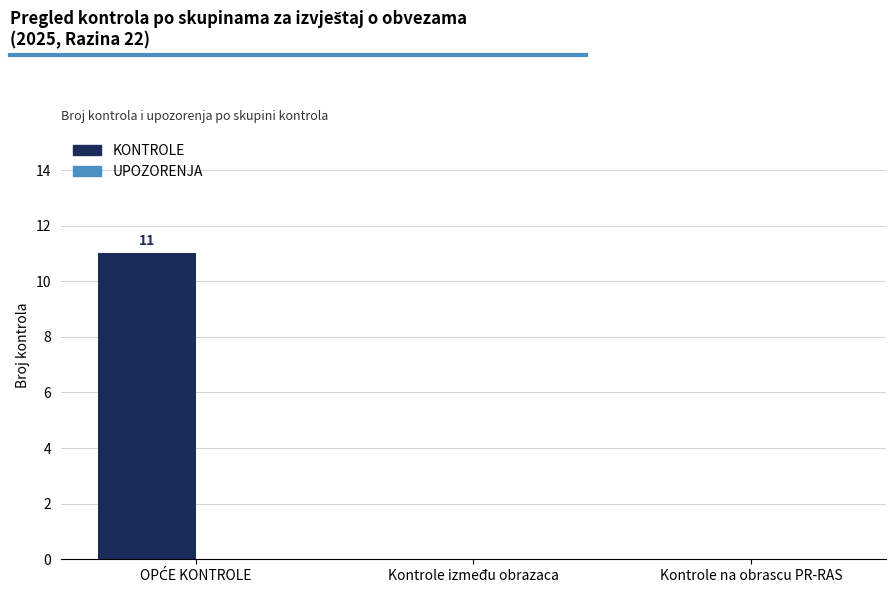

What is the greatest value displayed?

11